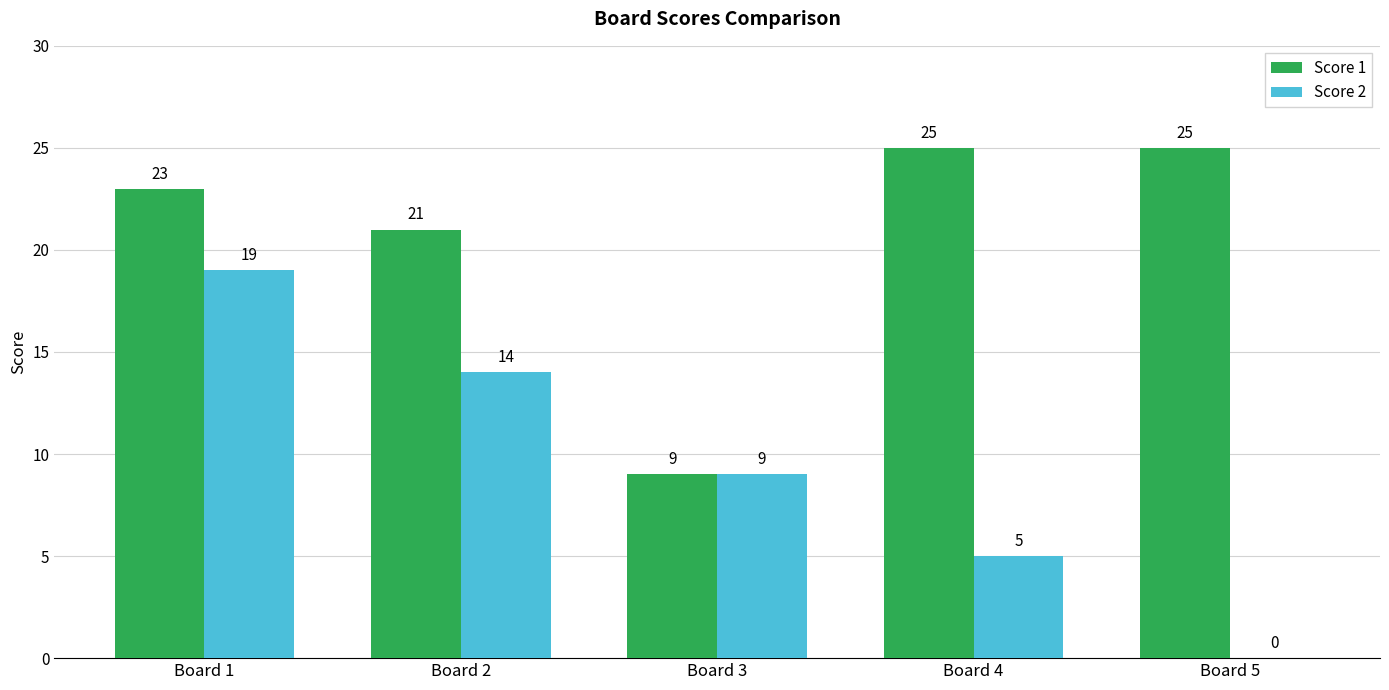

How many distinct data groups are displayed?

2